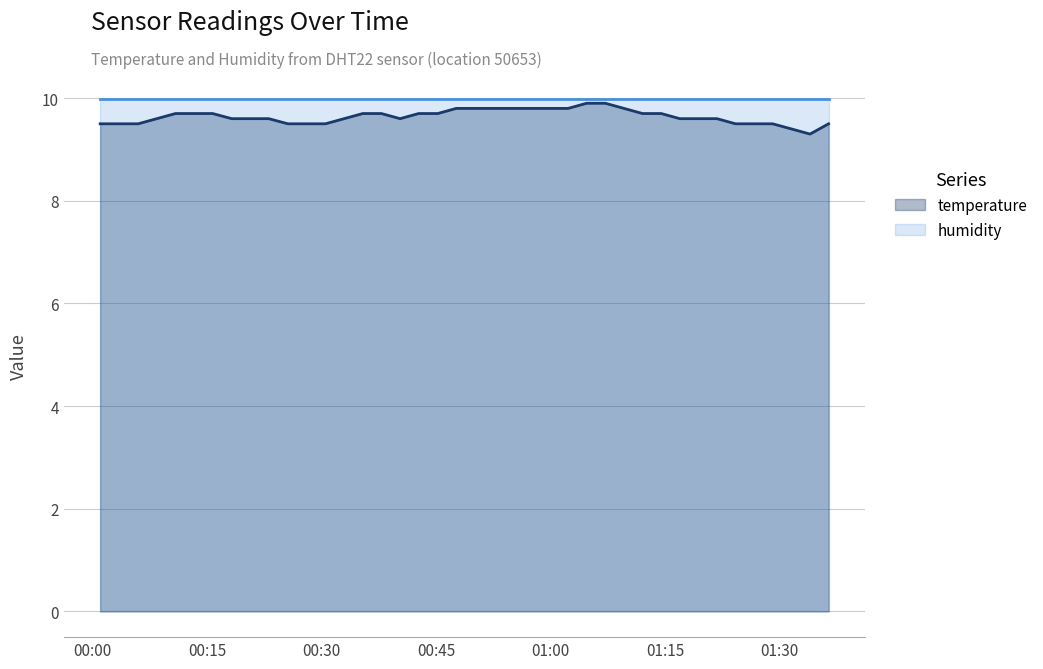

What is the average value of the humidity series?

10.0